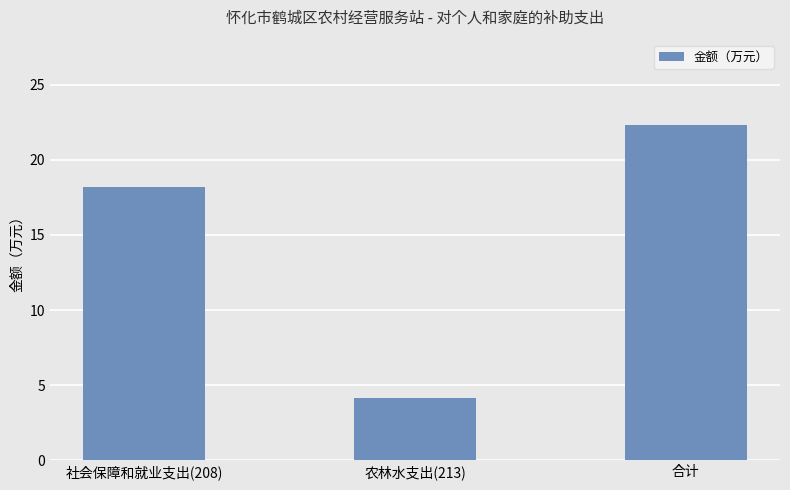

How many bars are there in total?

3